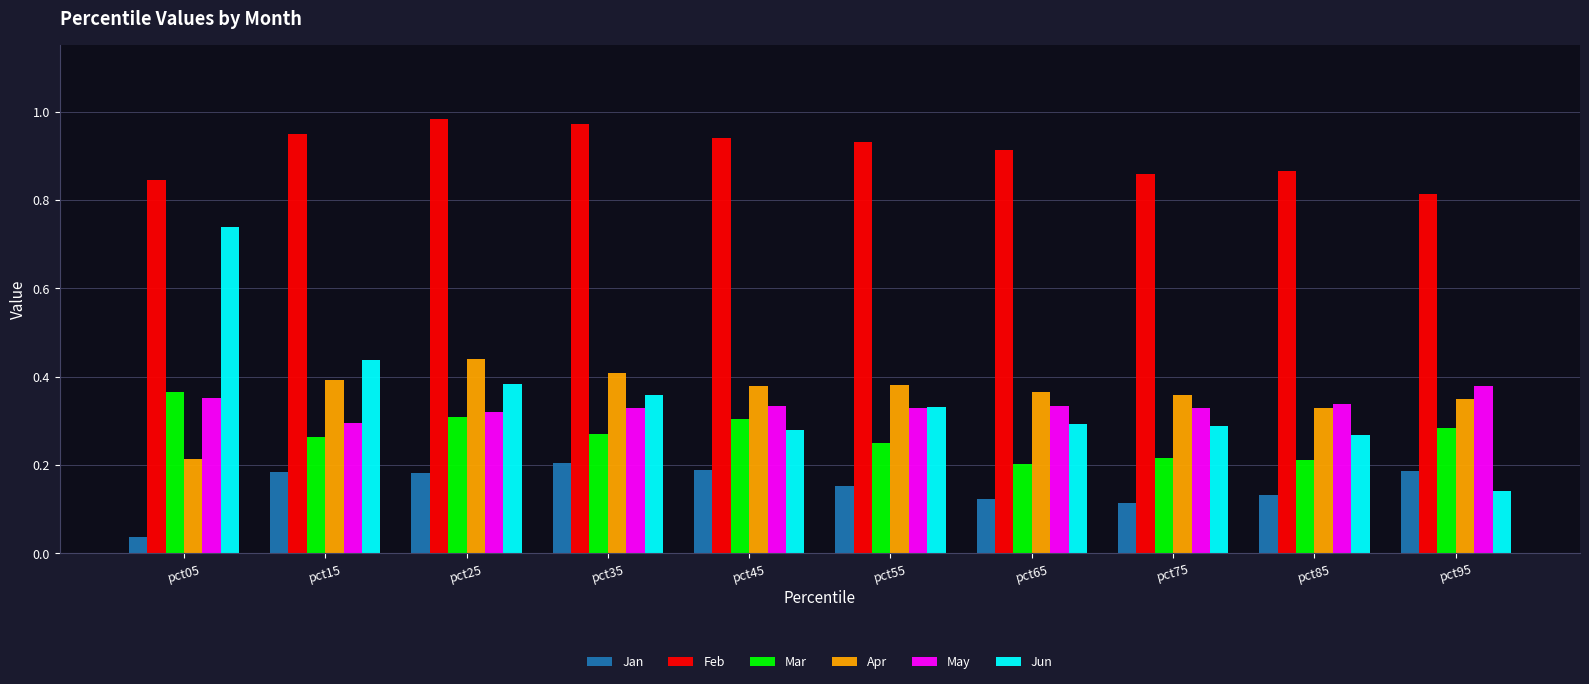

Which series has the largest range (max minus min)?

Jun